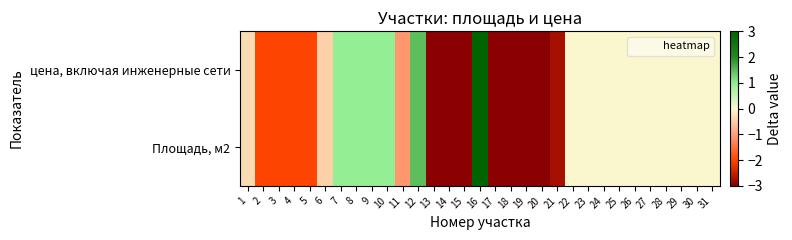

At which category is the sum across all series the highest?

16